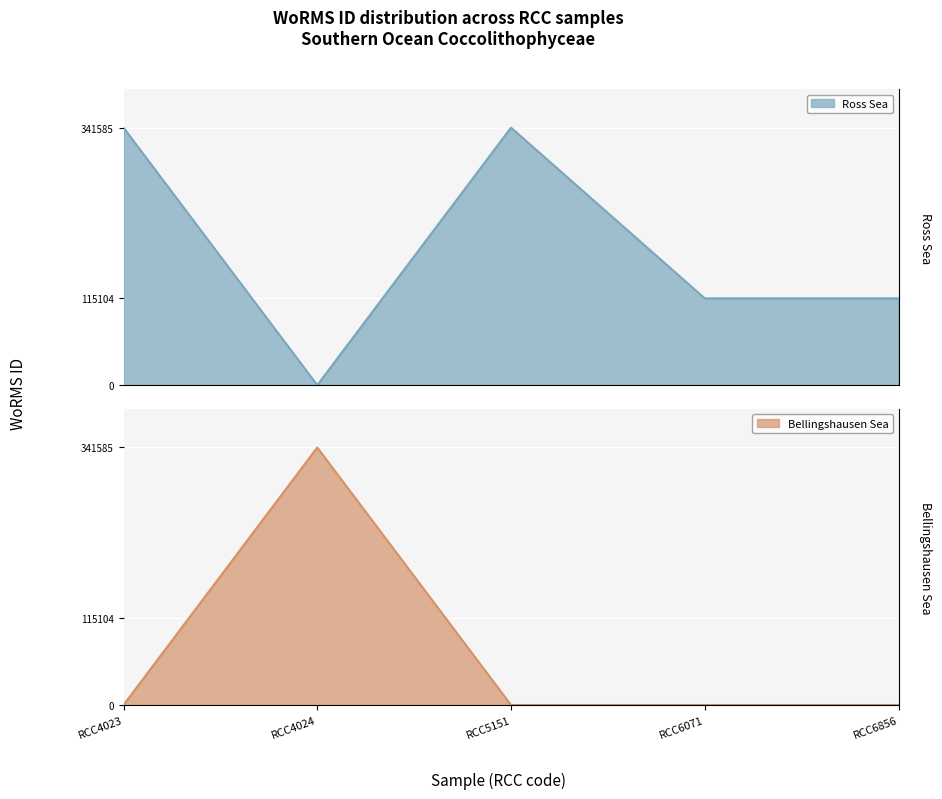

Read the value at RCC5151.

341585